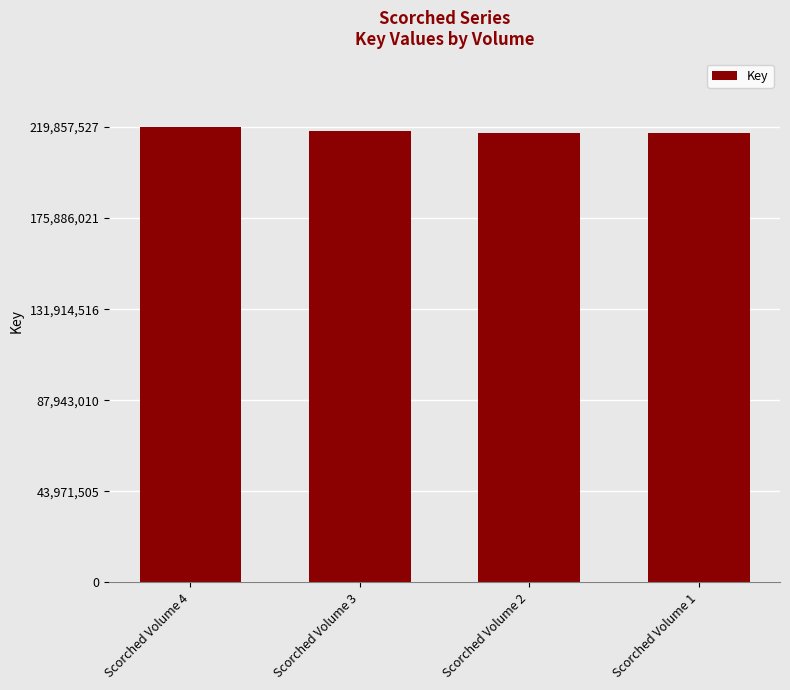

The chart shows a value of 359196717 at Scorched Volume 4. True or false?

False